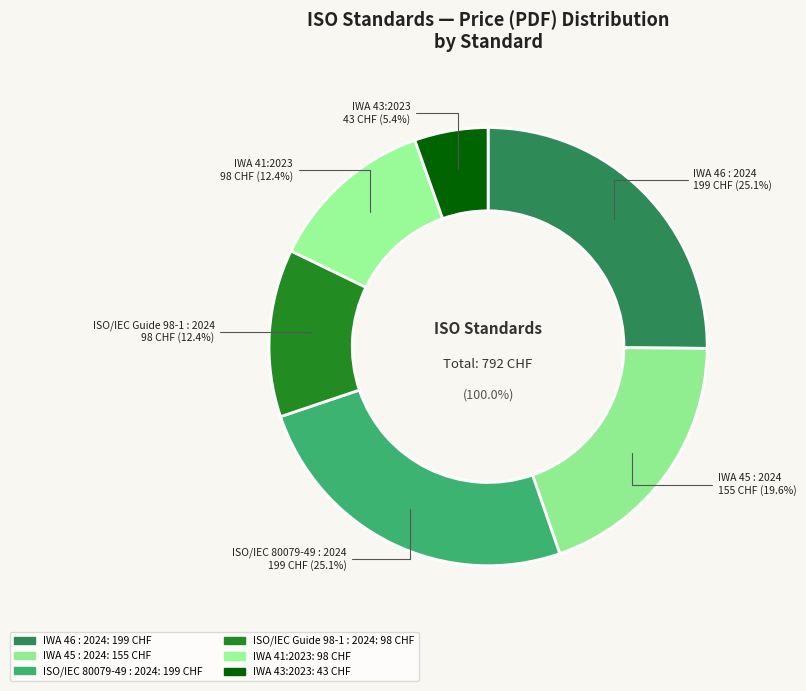

Count the number of slices in the pie.

6